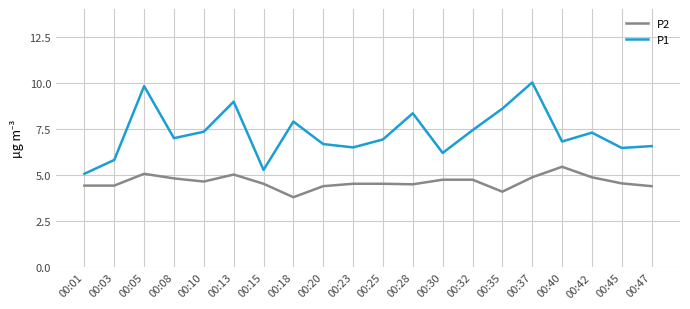

List the series in order of their overall mean, lowest first.

P2, P1